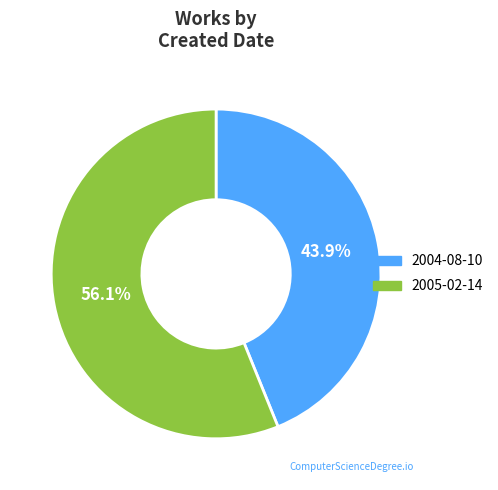

Approximately how many times larger is the value at 2004-08-10 compared to 2005-02-14?

0.8